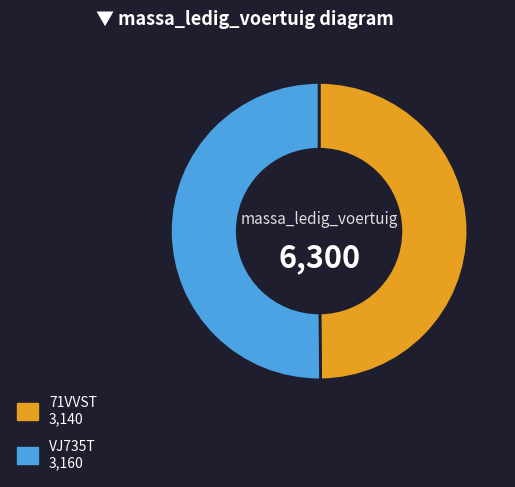

Is the sum of VJ735T and 71VVST greater than half?

Yes